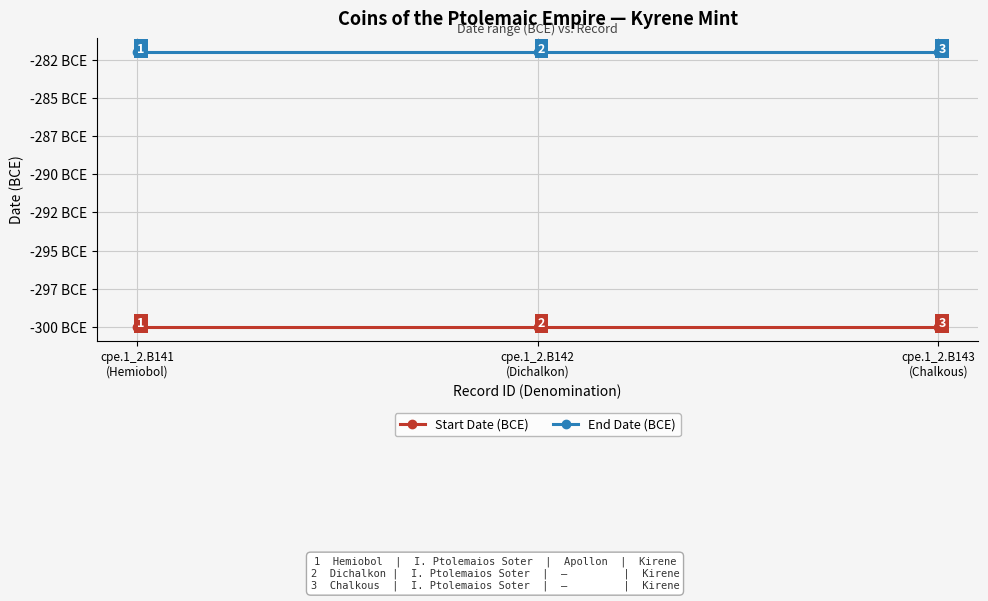

What are all the series names shown in the legend?

Start Date (BCE), End Date (BCE)